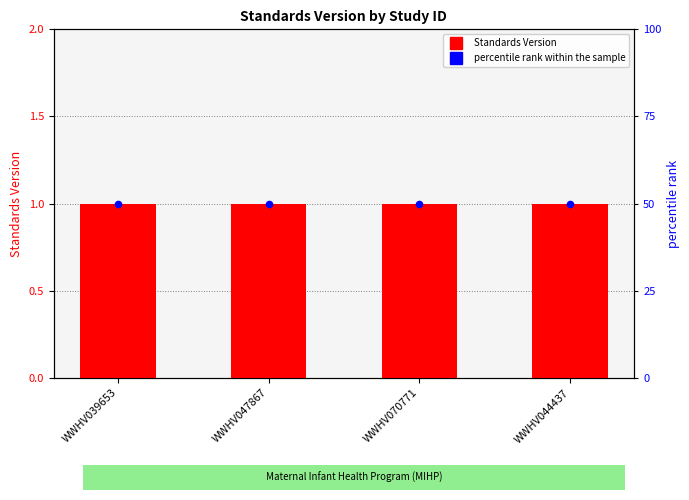

What is the total value across all series at WWHV047867?

51